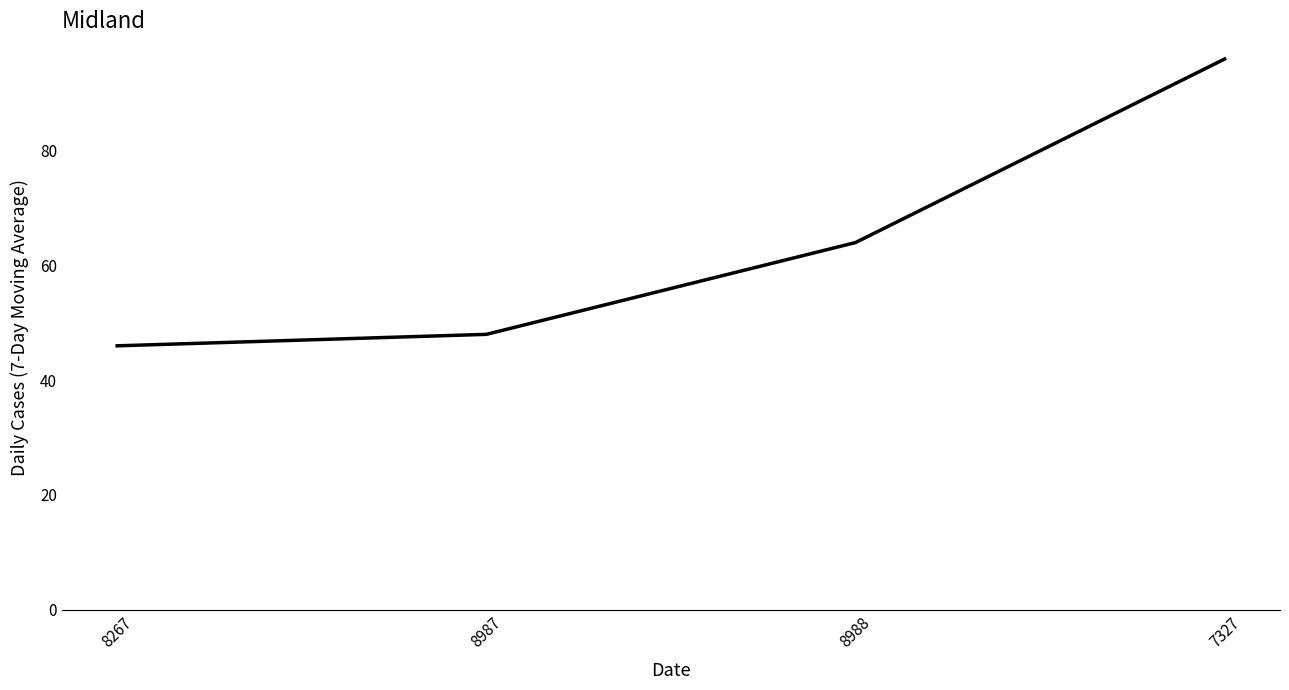

The value at 7327 is 96. True or false?

True